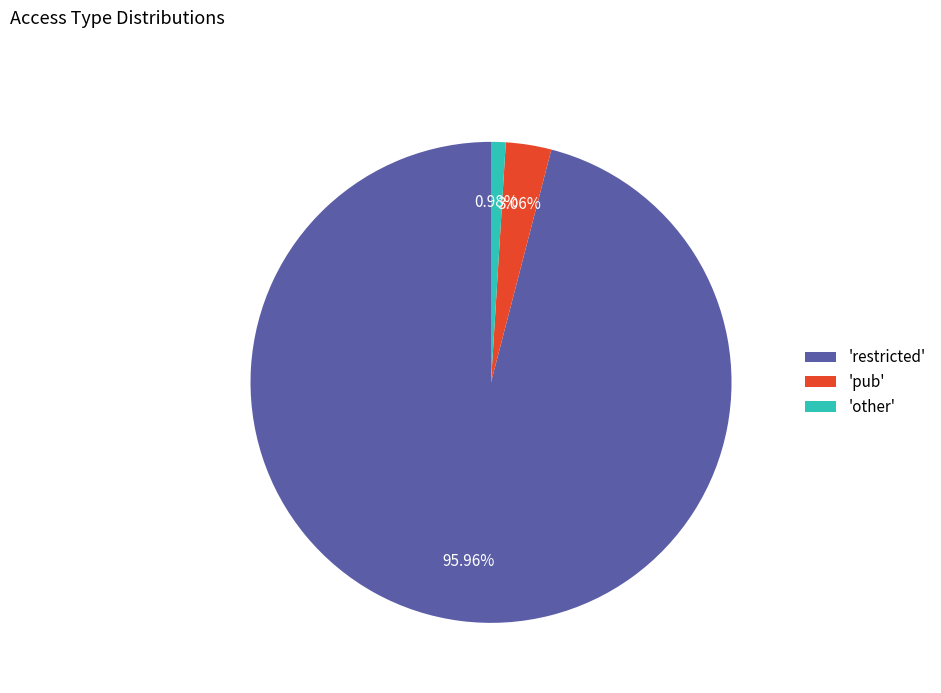

To the nearest percent, what is the difference between the largest and smallest slice percentages?

95%